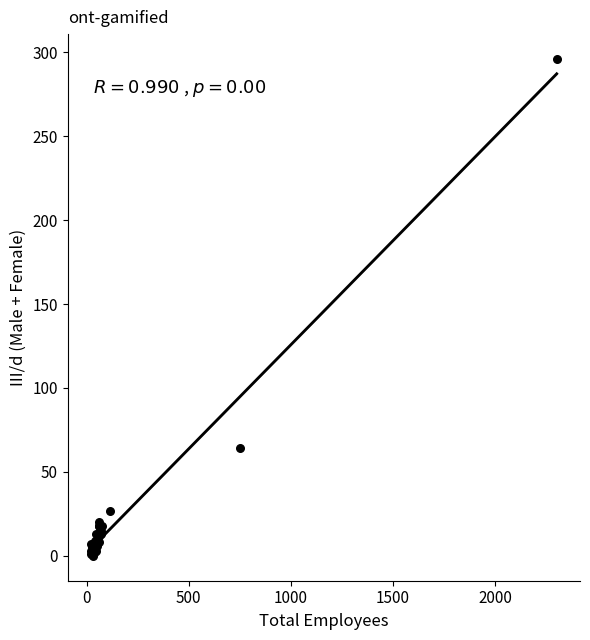

What Y value in the scatter plot is closest to 148?

64